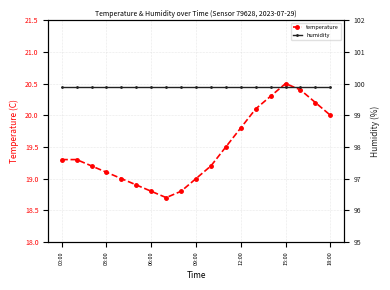

Reading right to left, what are all the values shown in this chart?

temperature: 20.0	20.2	20.4	20.5	20.3	20.1	19.8	19.5	19.2	19.0	18.8	18.7	18.8	18.9	19.0	19.1	19.2	19.3	19.3
humidity: 99.9	99.9	99.9	99.9	99.9	99.9	99.9	99.9	99.9	99.9	99.9	99.9	99.9	99.9	99.9	99.9	99.9	99.9	99.9